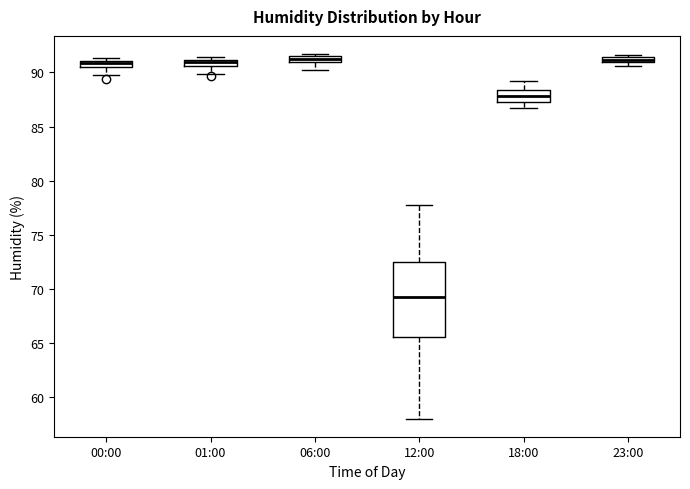

Which box has the lowest median line?

12:00